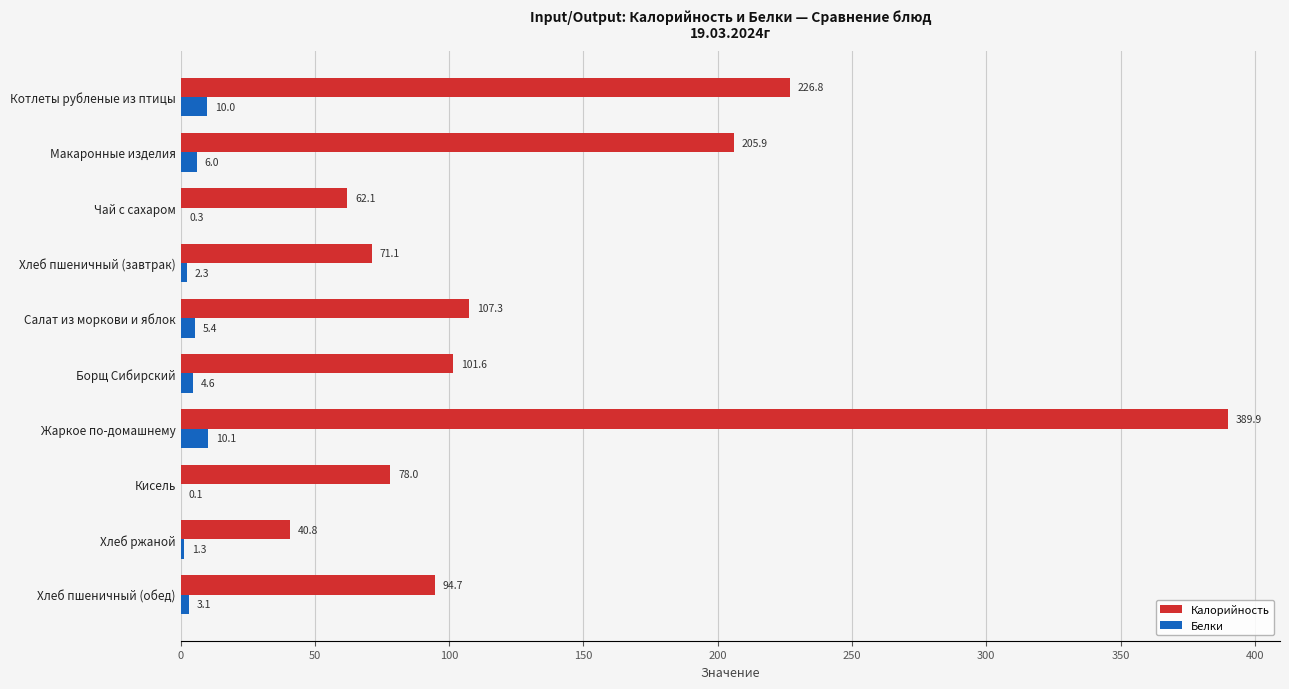

What is the sum of all Белки values?

43.2